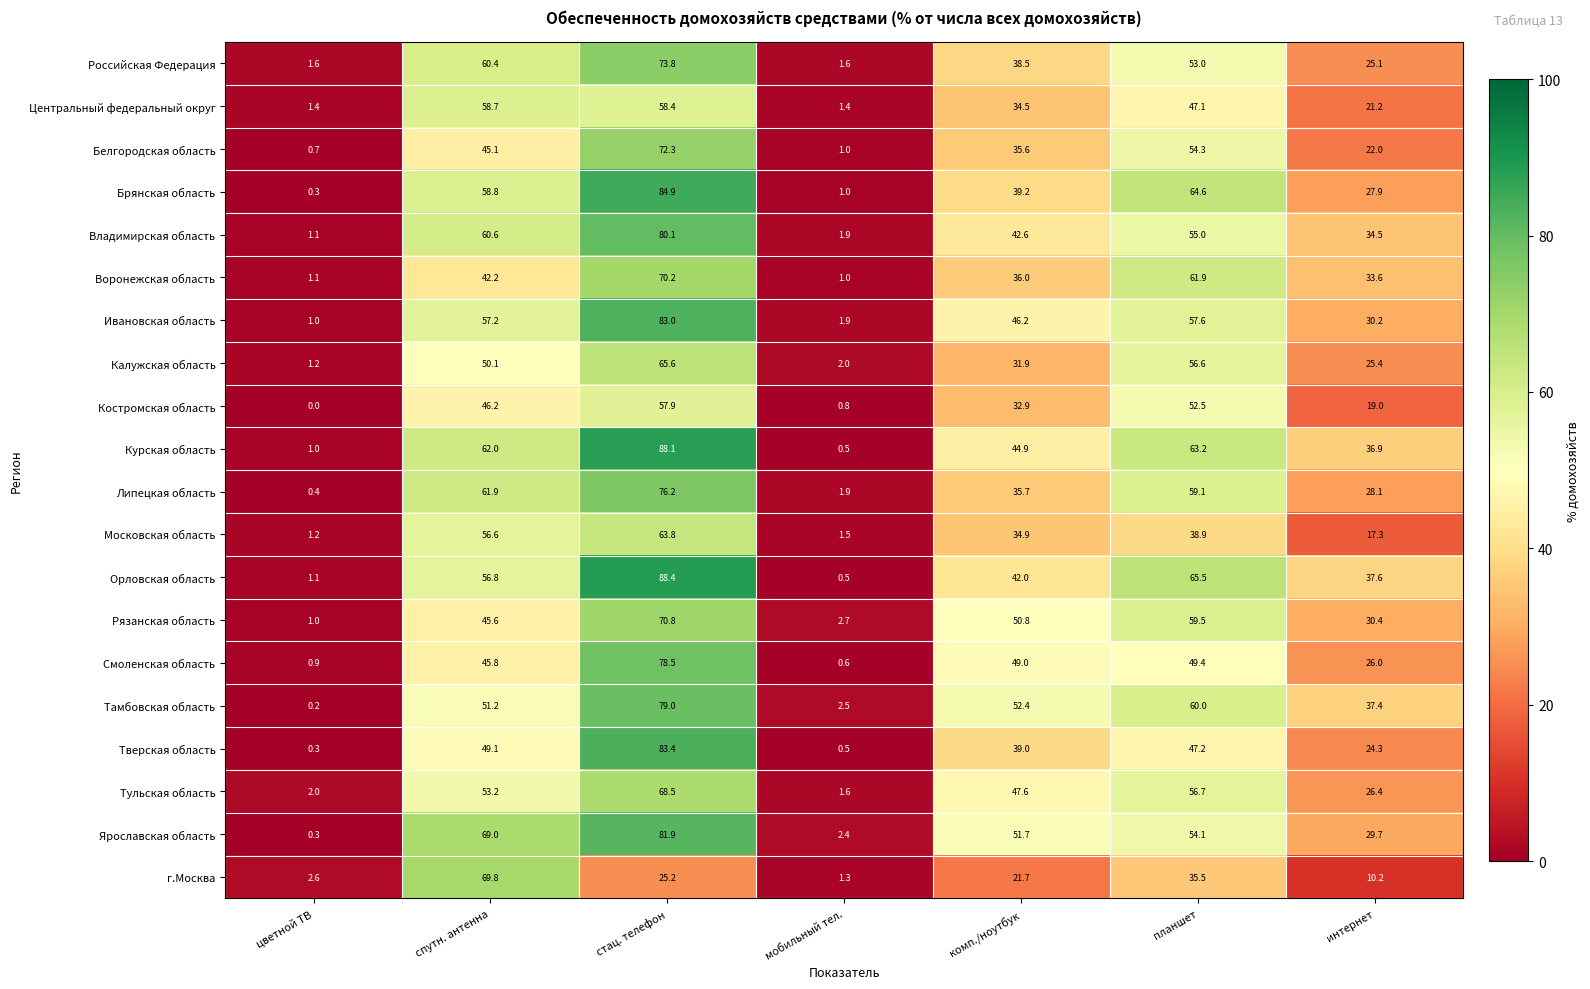

At which category does the chart reach its minimum across all series?

цветной ТВ